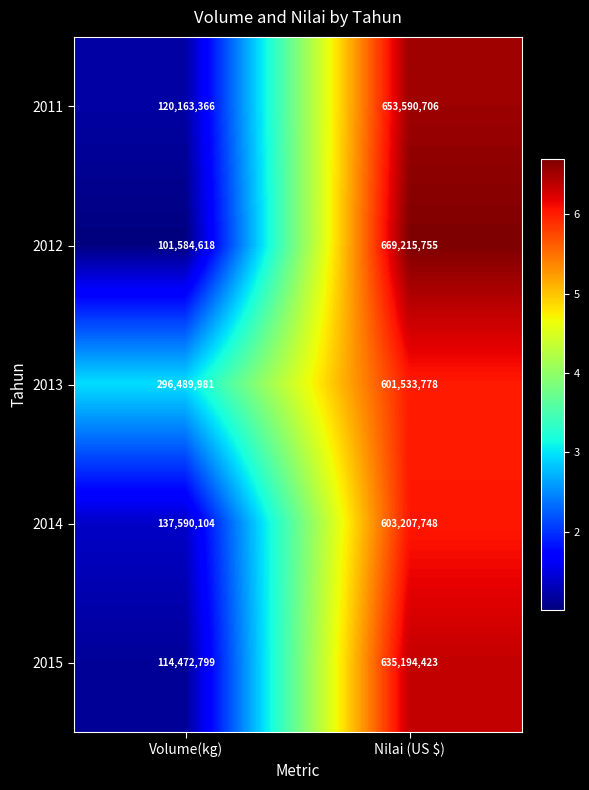

What is the difference between the highest and lowest values at Nilai (US $)?

67681977